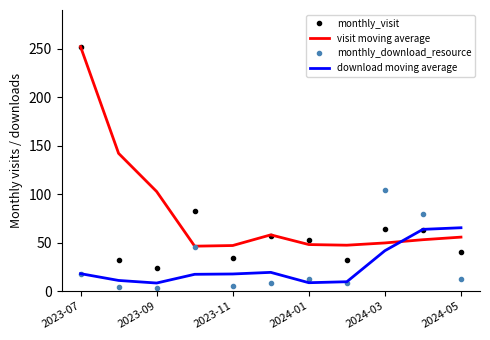

What is the minimum value for download moving average?

8.3